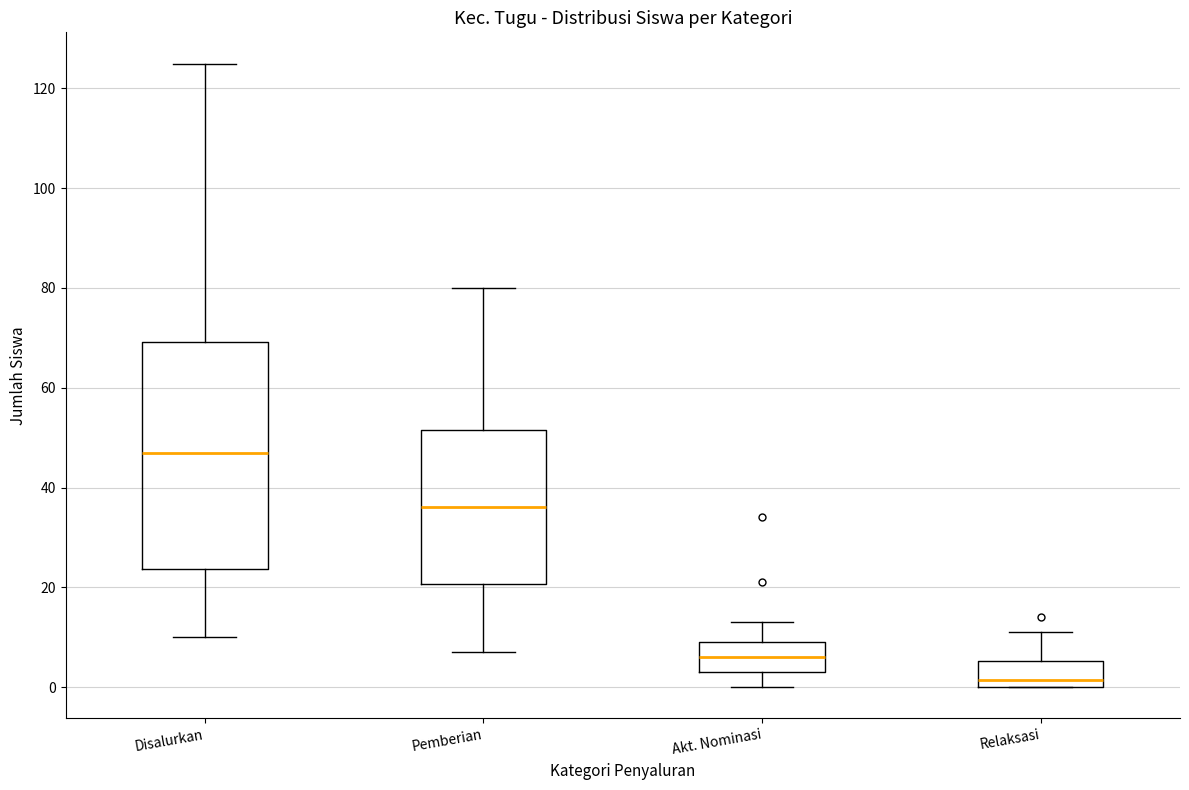

Which box is the tallest, from its lower edge to its upper edge?

Disalurkan